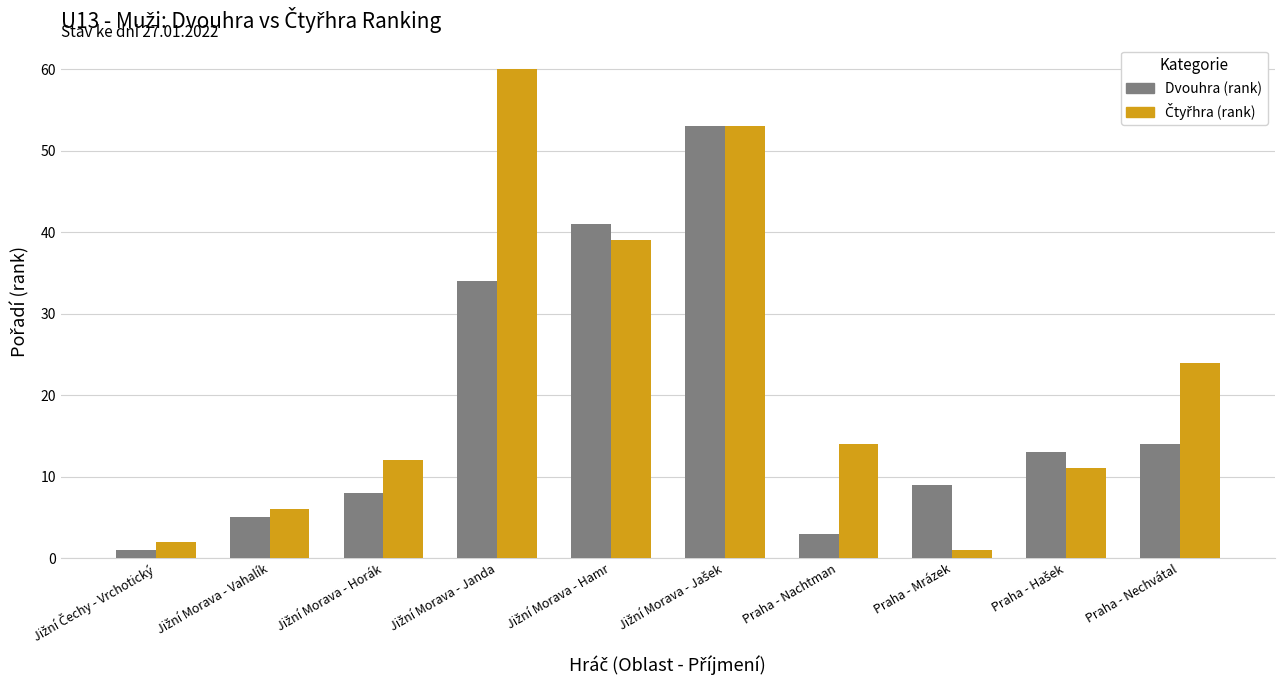

What is the greatest value displayed?

60